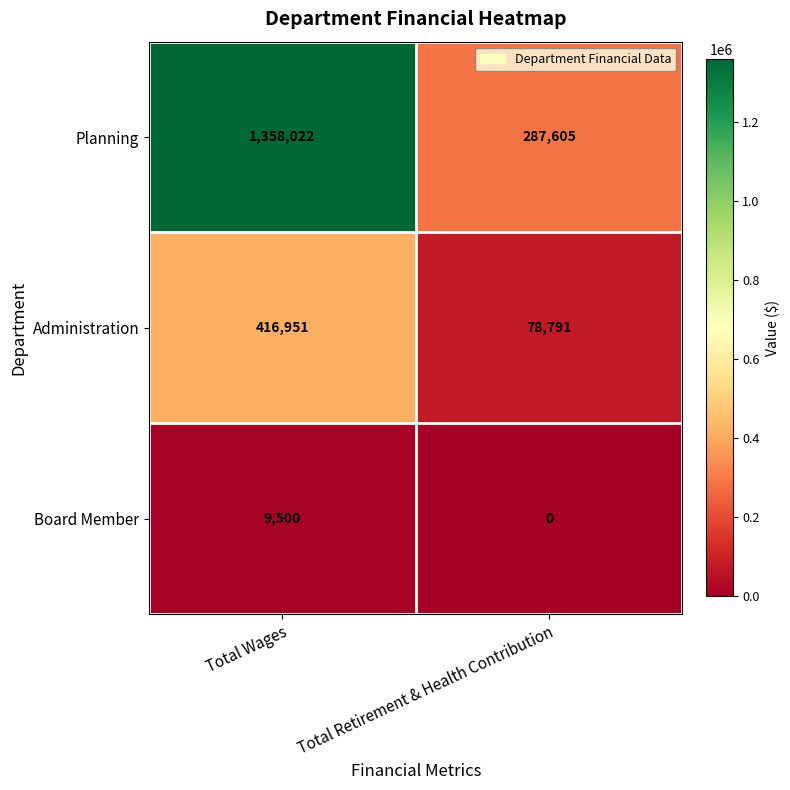

Reading left to right, transcribe all the data shown in this chart.

Planning: 1358022	287605
Administration: 416951	78791
Board Member: 9500	0